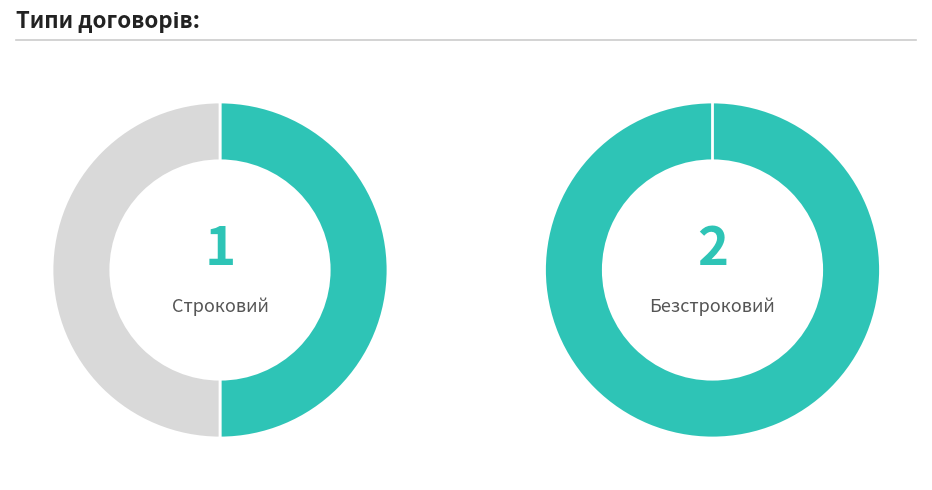

To the nearest percent, what percentage of the pie is Строковий?

33%